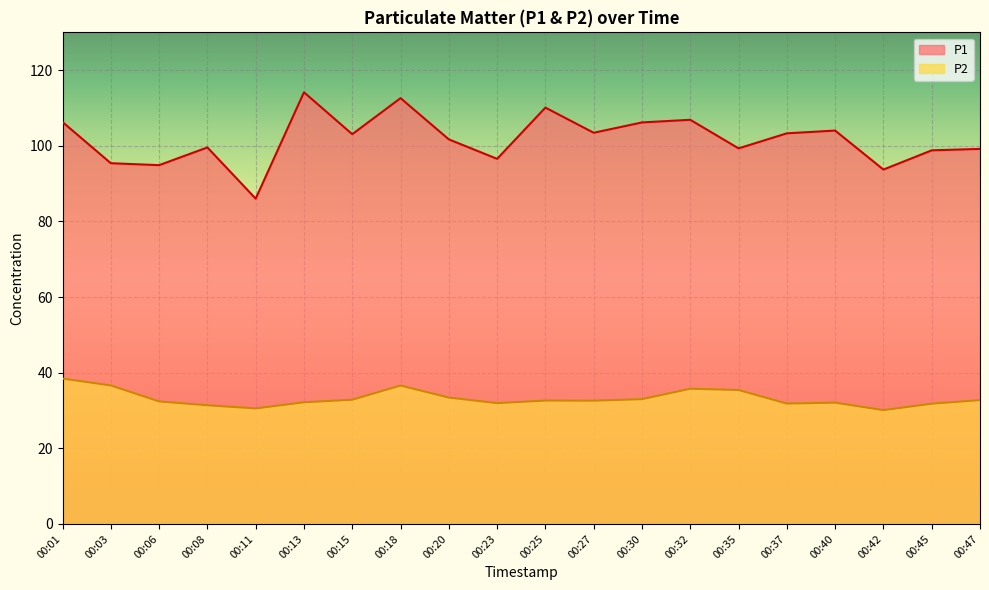

At which category does P2 reach its first local peak?

00:18